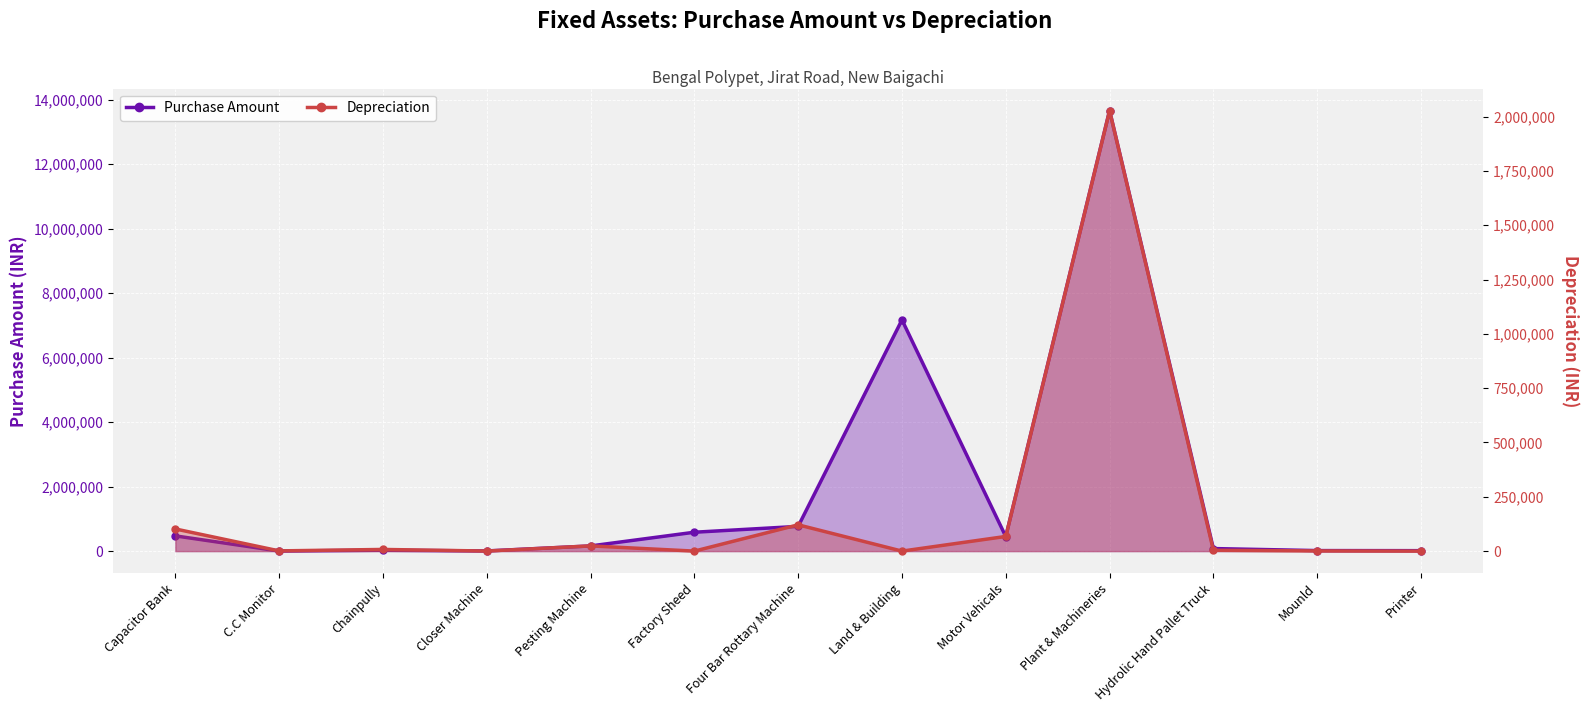

What is the difference between the highest and lowest values at Hydrolic Hand Pallet Truck?

74860